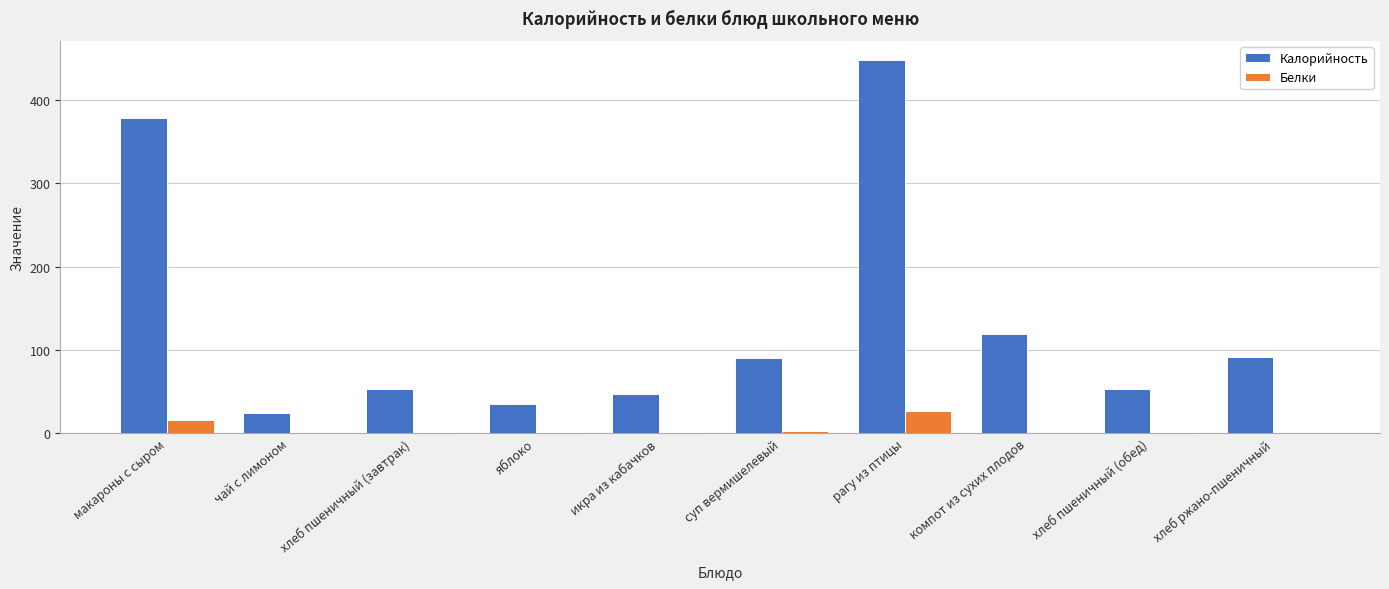

Is it true that Белки equals 0.0 at чай с лимоном?

True